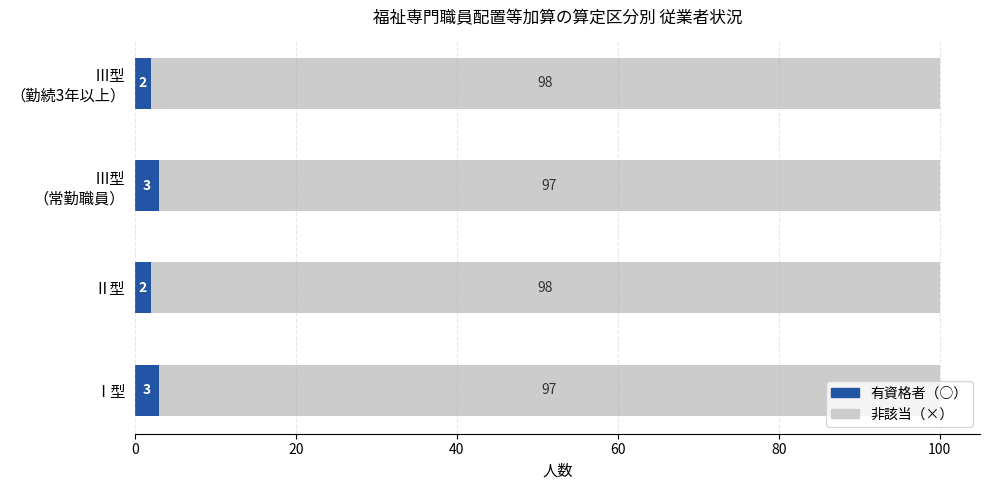

What is the maximum value for 有資格者（○）?

3